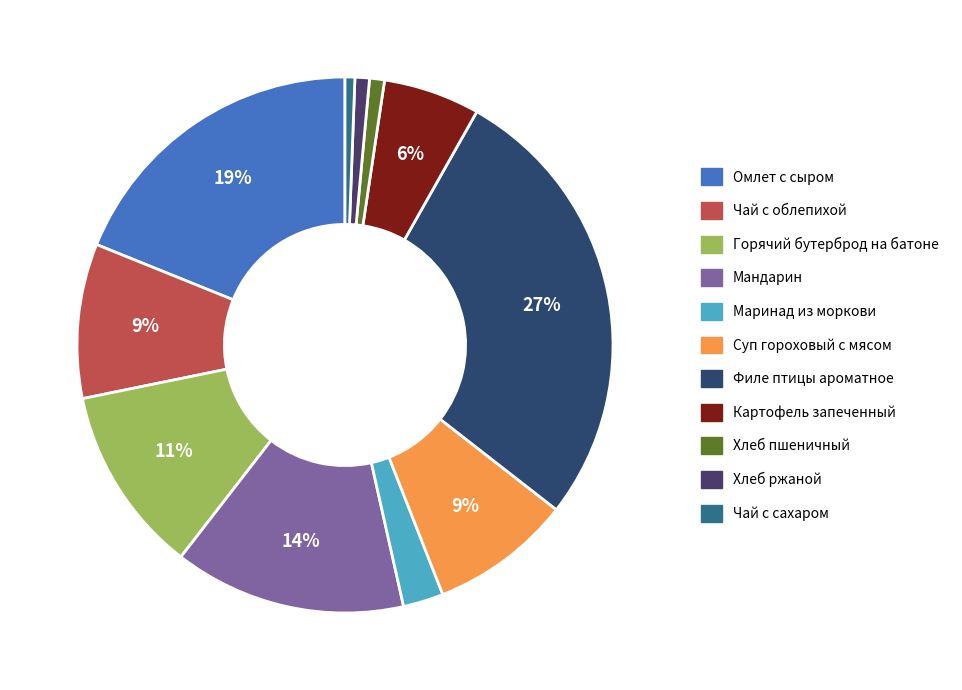

True or false: Хлеб пшеничный accounts for 1% of the total.

True